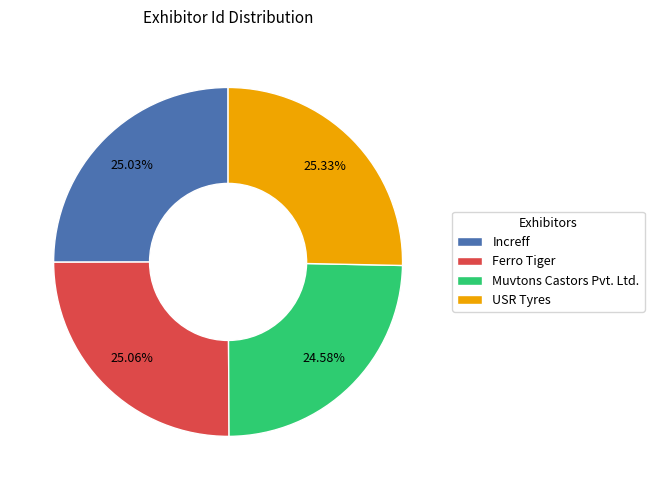

Does Muvtons Castors Pvt. Ltd. account for over 50% of the chart?

No